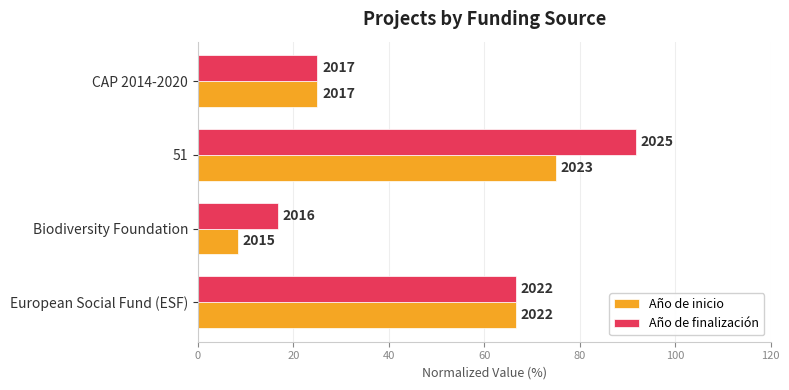

Rank the series by their maximum value, from highest to lowest.

Año de finalización, Año de inicio